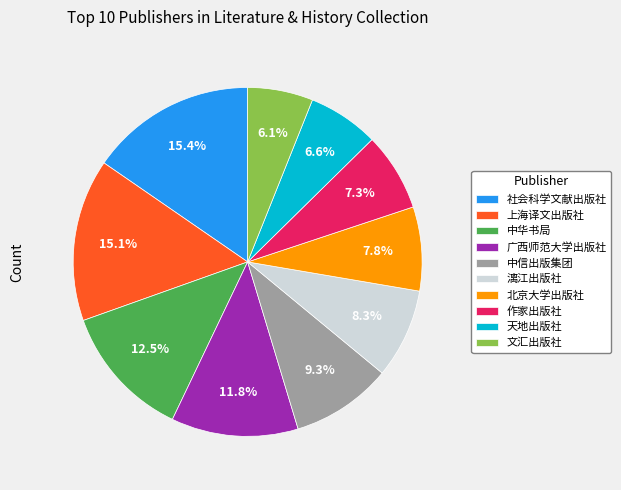

What percentage is the 广西师范大学出版社 slice, to the nearest percent?

12%